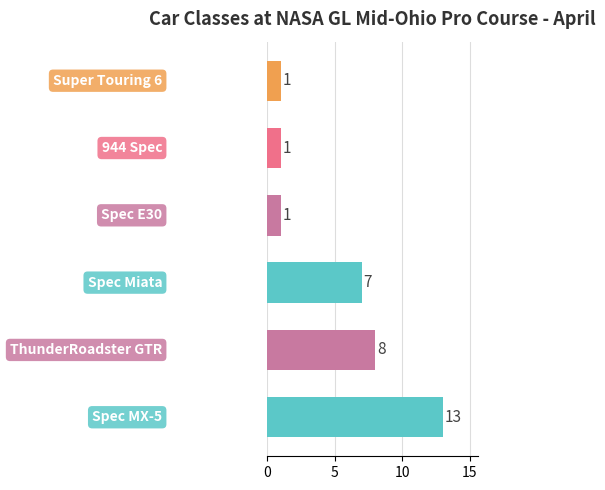

What is the average value?

5